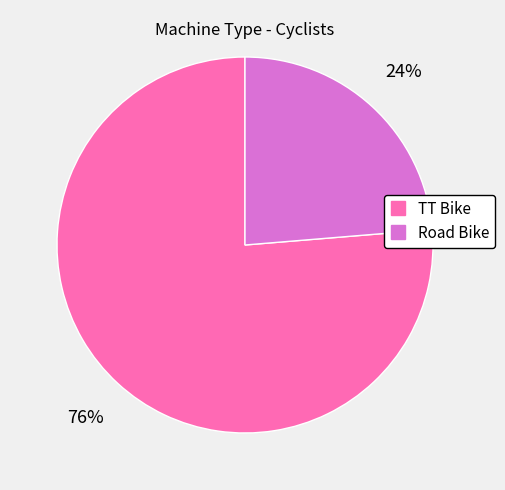

True or false: TT Bike accounts for 71% of the total.

False